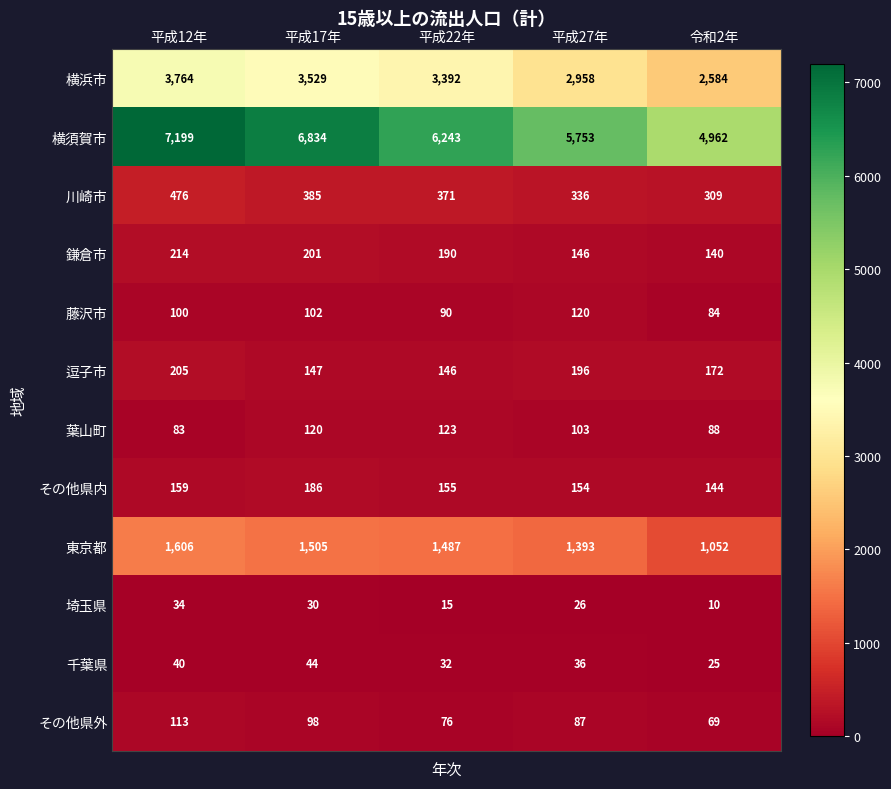

True or false: 鎌倉市 has a value of 140 at 令和2年.

True